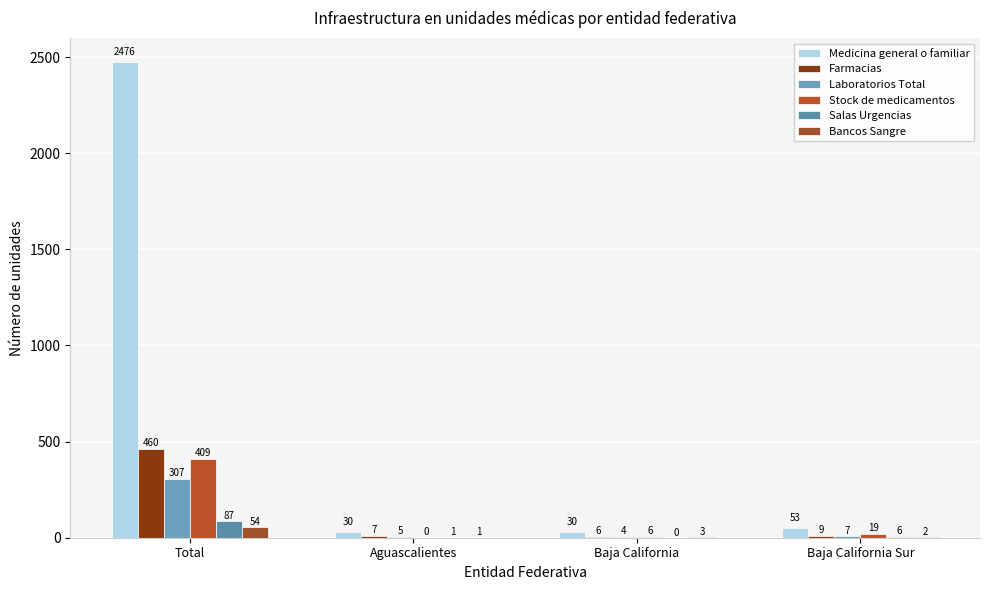

What is the greatest value displayed?

2476